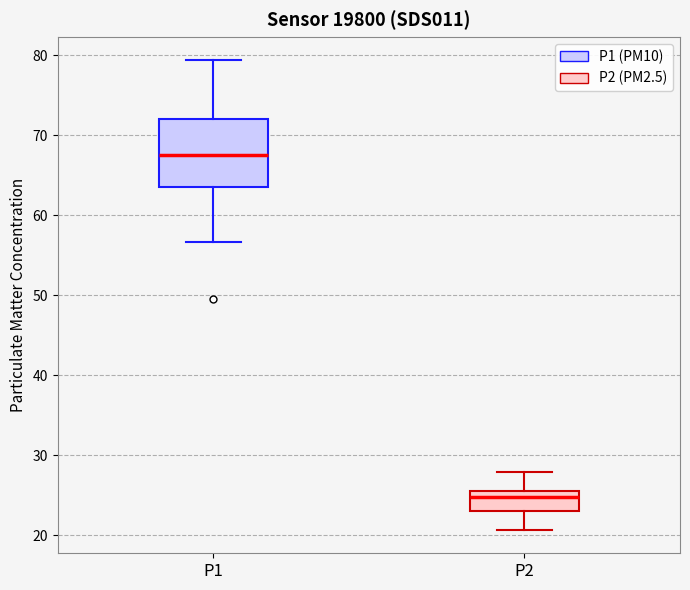

Where is the lower edge of the box for P2 on the y-axis? The values are not printed on the chart, so give them approximately, as read against the axis.

23